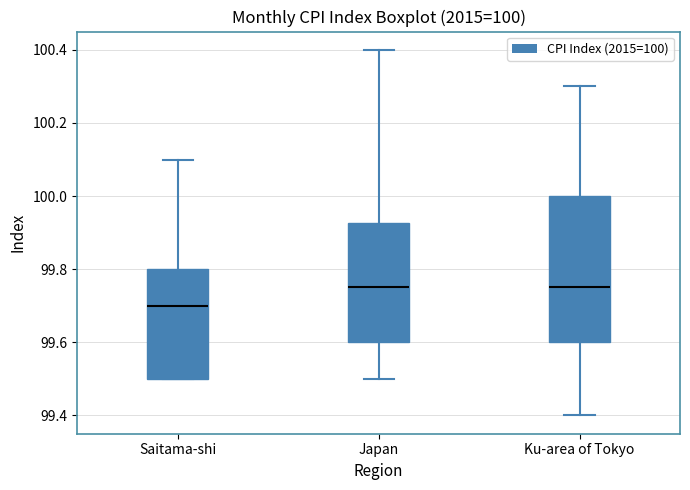

Comparing the boxes themselves (not the whiskers), which one is the tallest?

Ku-area of Tokyo